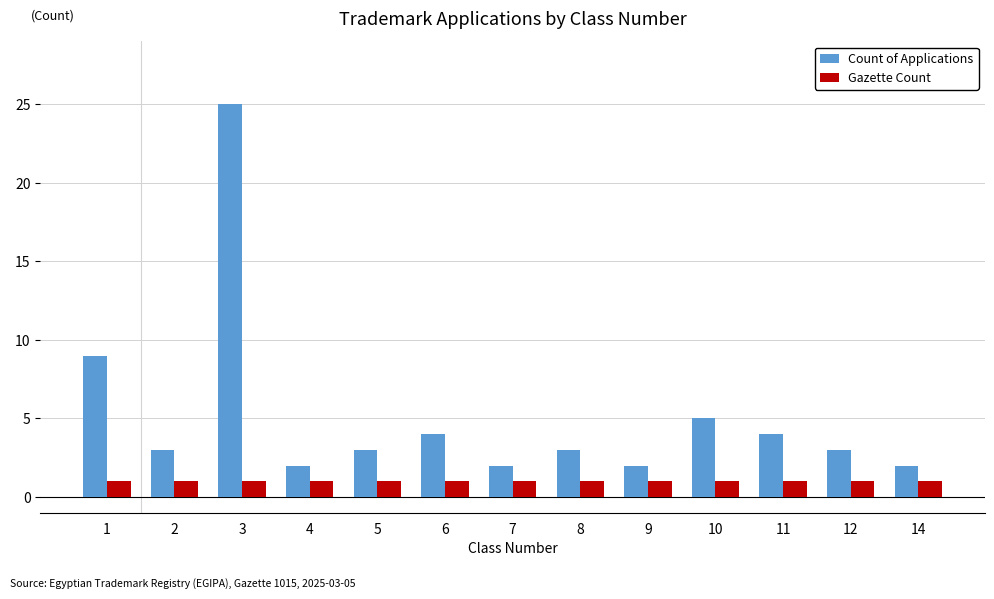

List the series in order of their peak value, lowest first.

Gazette Count, Count of Applications